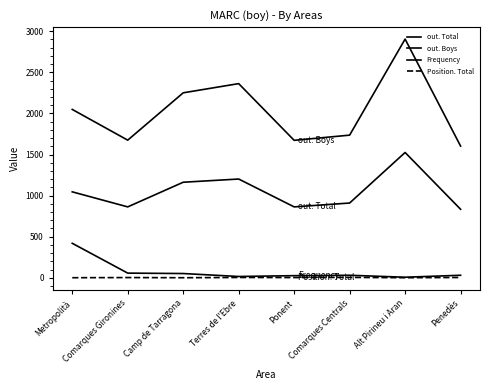

How many lines are shown in the chart?

4